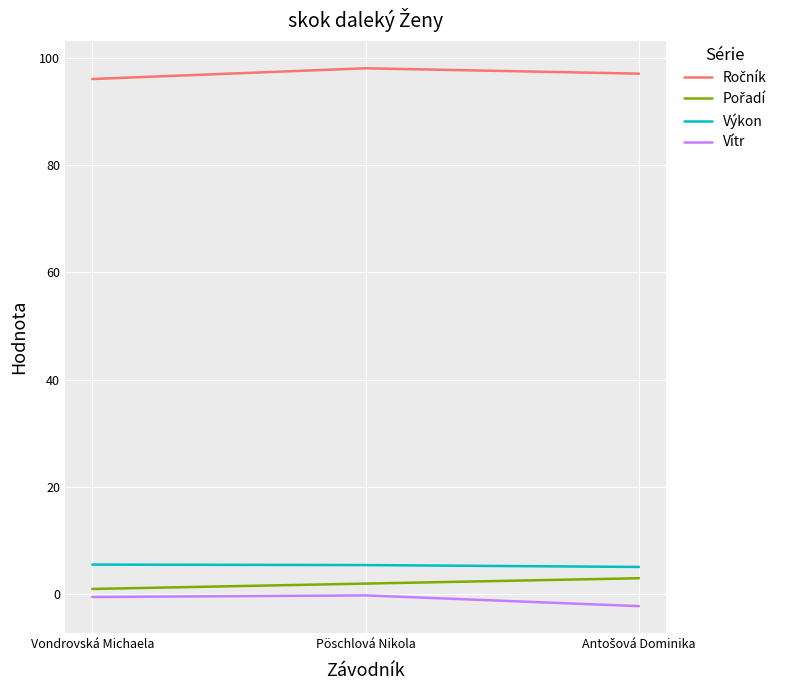

The value of Výkon at Vondrovská Michaela is 5.5. True or false?

True